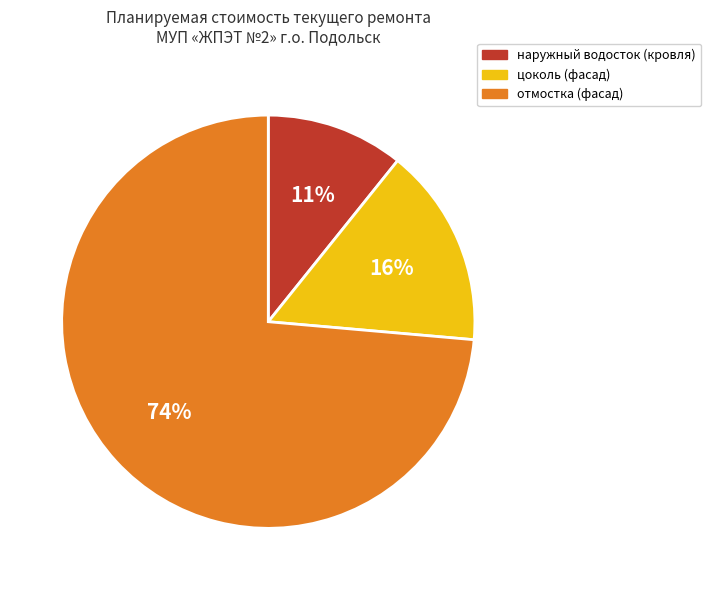

How many slices are in this pie chart?

3